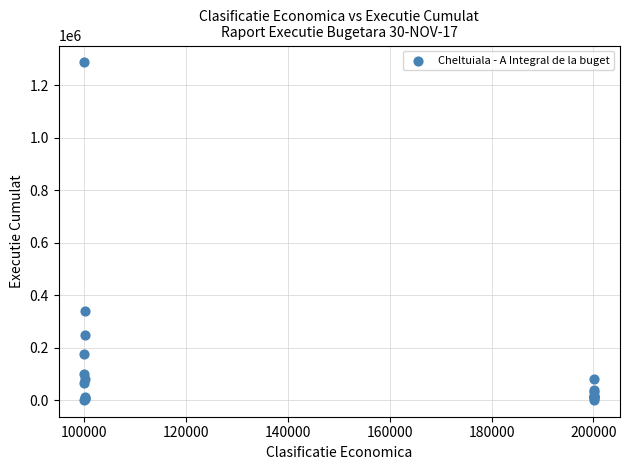

What Y value in the scatter plot is closest to 643852?

337991.0